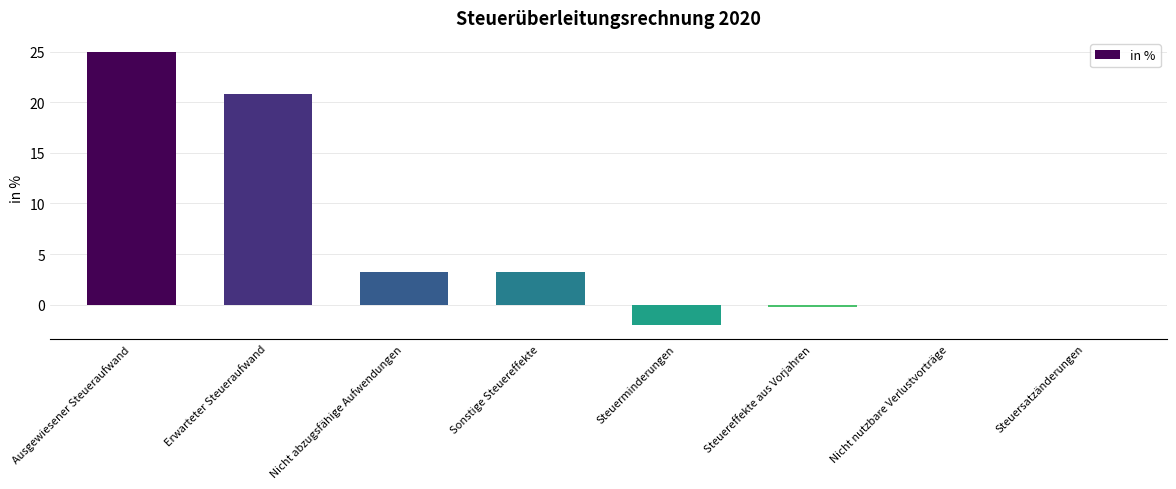

What is the change in value from Sonstige Steuereffekte to Steuerminderungen?

-5.2